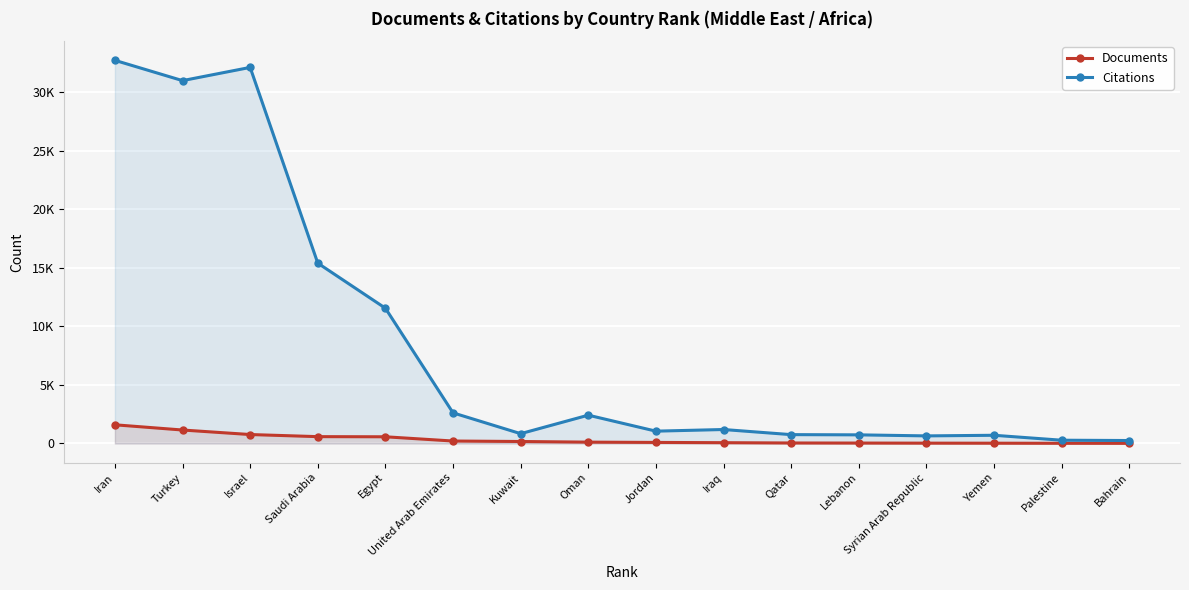

What is the value of the Citations point at the 15th from the left?

280